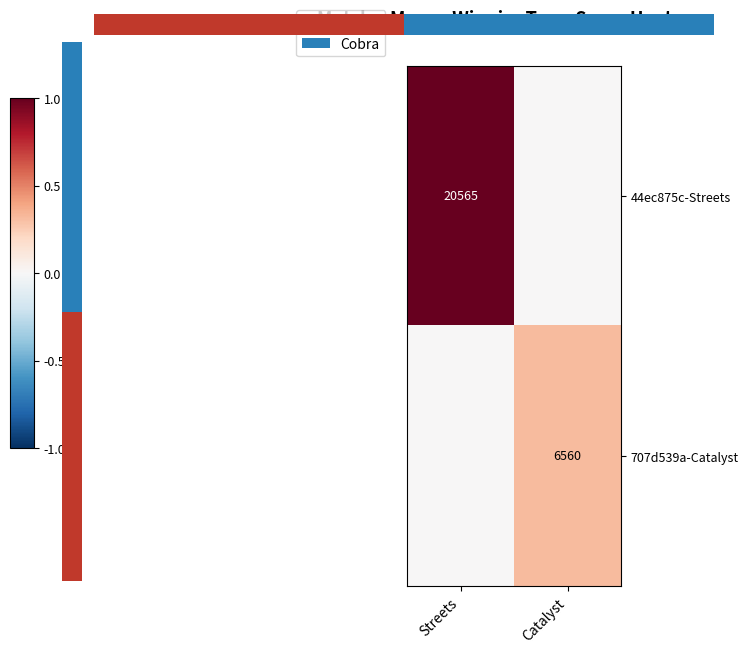

True or false: 44ec875c-Streets has a value of 20565 at Streets.

True